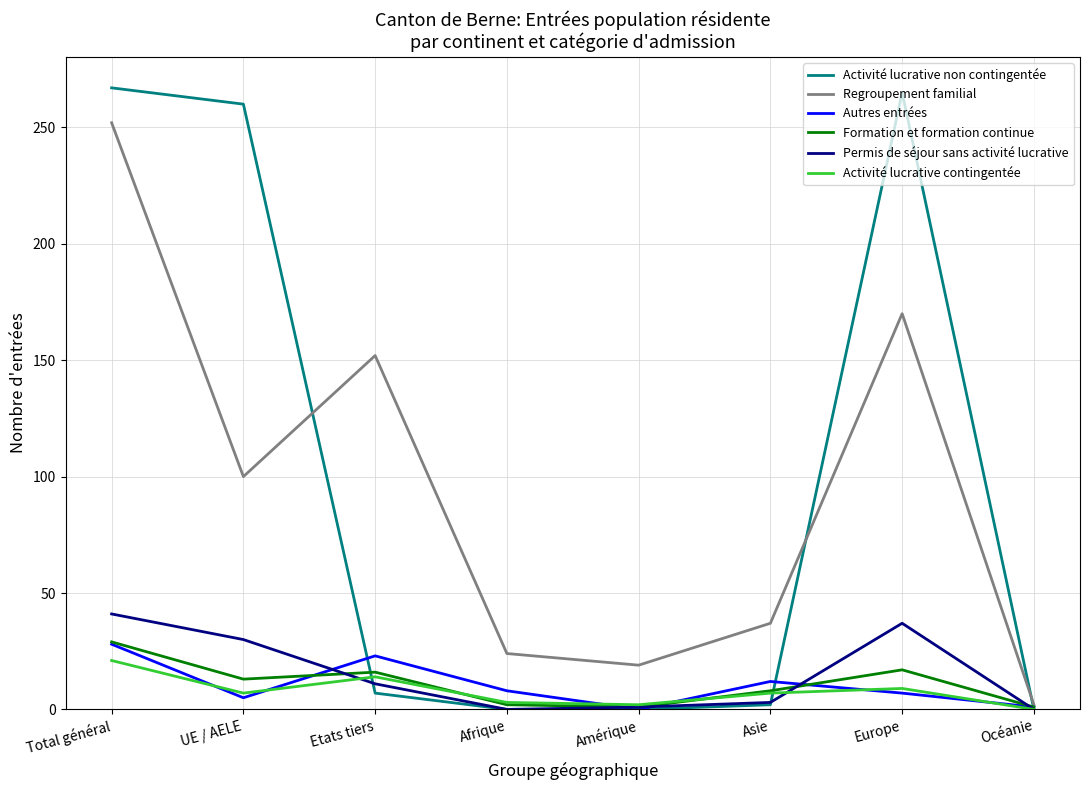

How many values in the Regroupement familial series are below 100?

4